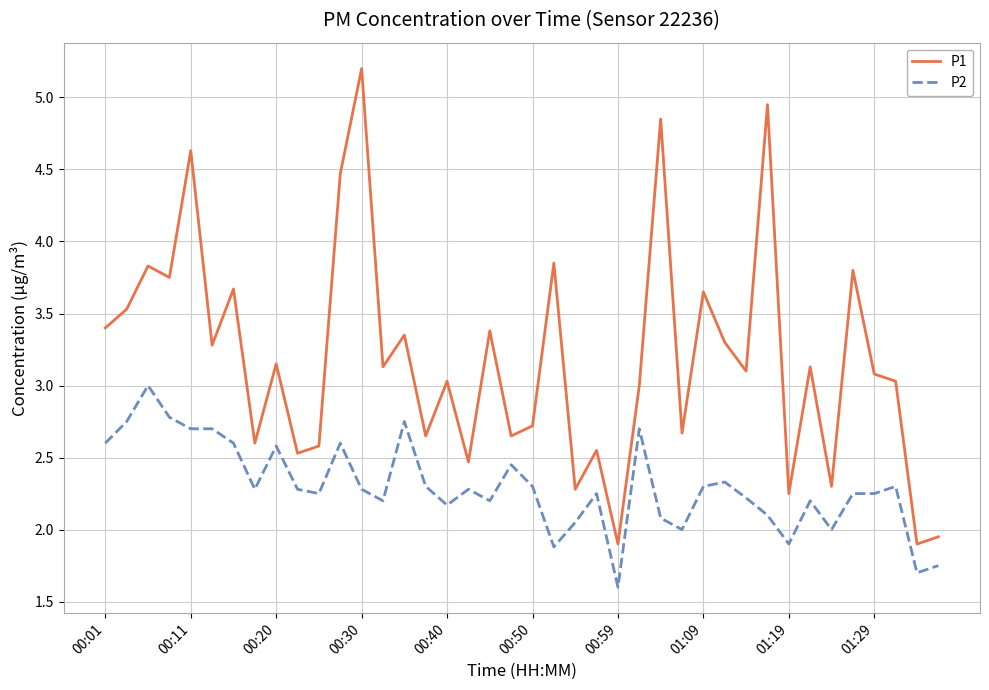

True or false: P1 and P2 intersect in this chart.

False